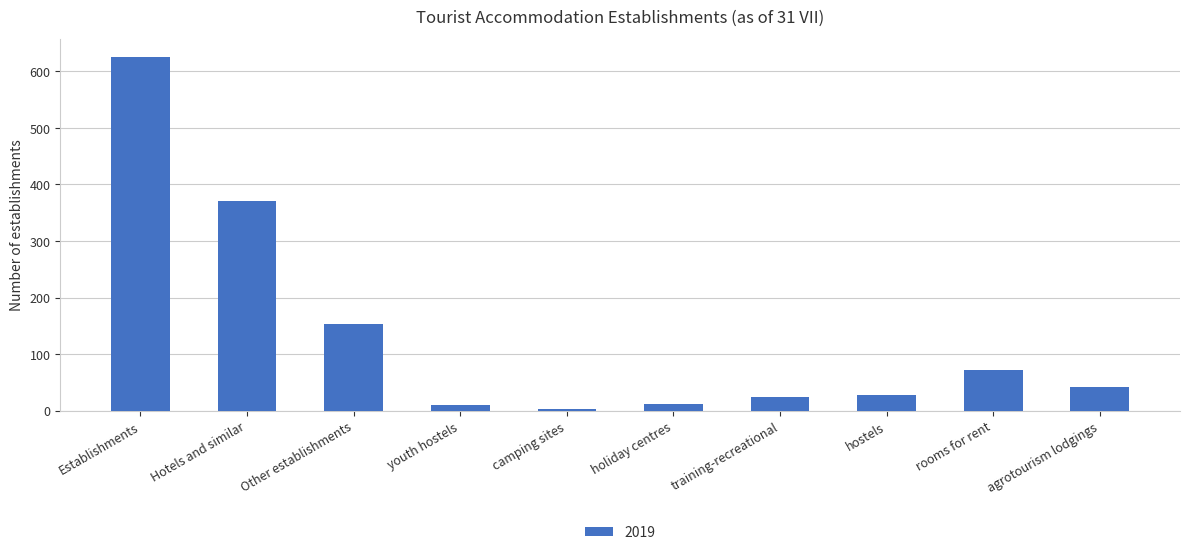

What is the sum of all values?

1339